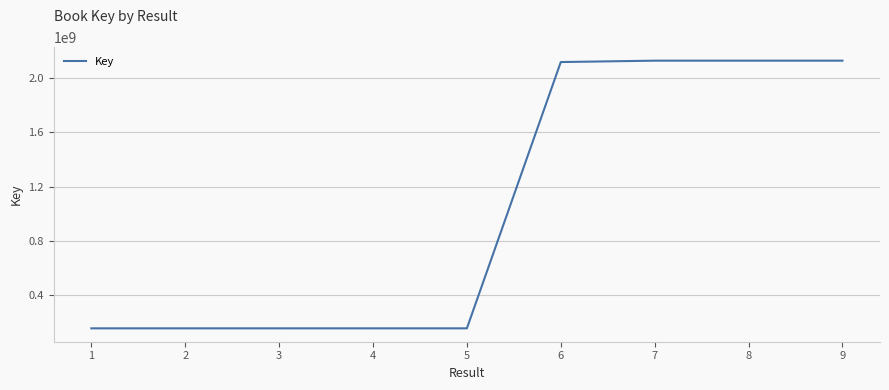

Approximately how many times larger is the value at 6 compared to 2?

13.8